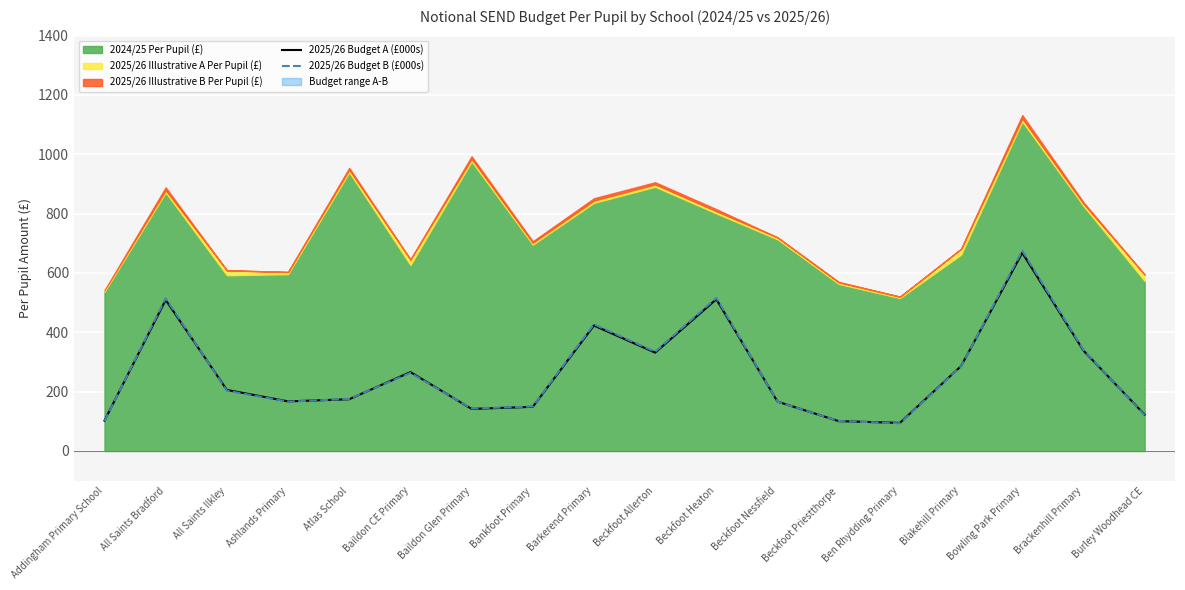

What is the label of the 13th point from the right?

Baildon CE Primary